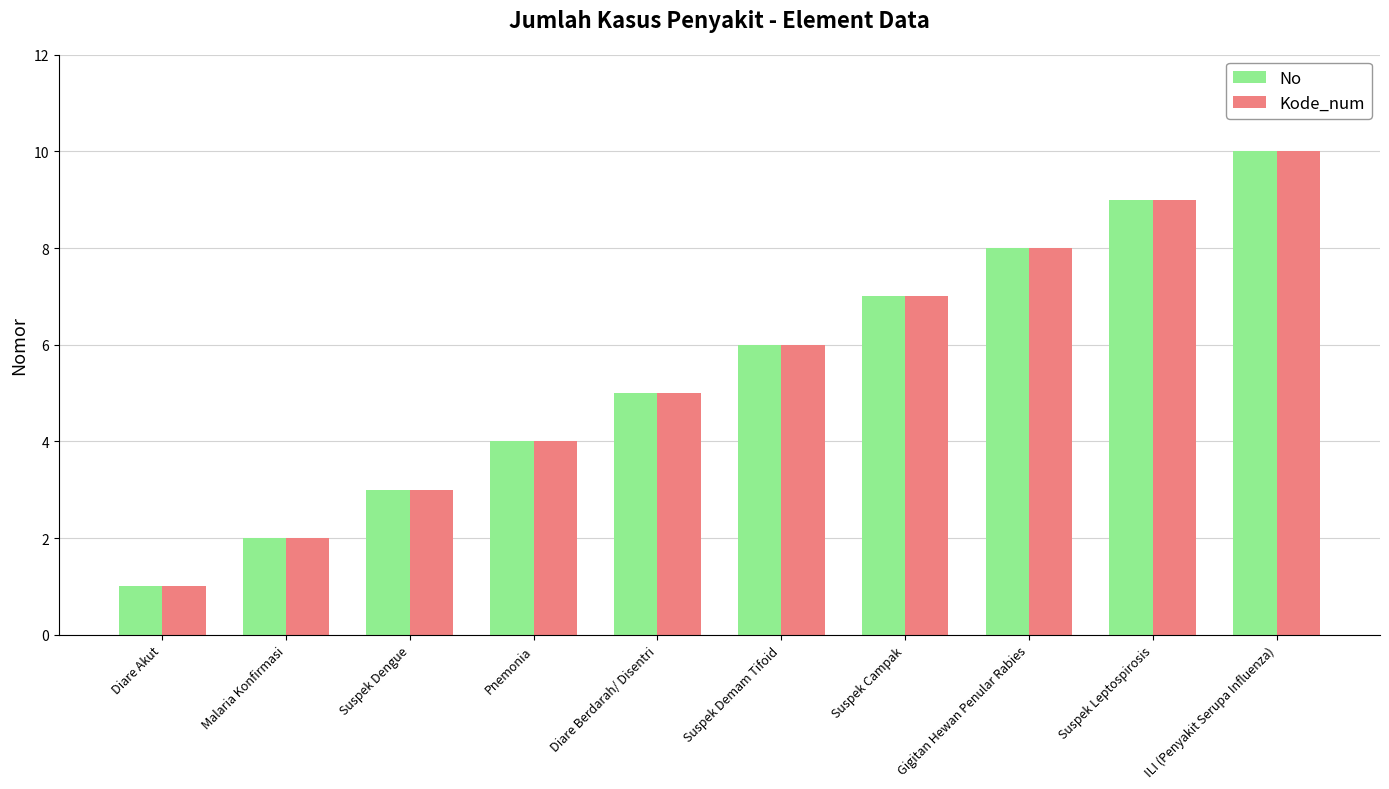

True or false: Kode_num has a value of 1 at Diare Akut.

True